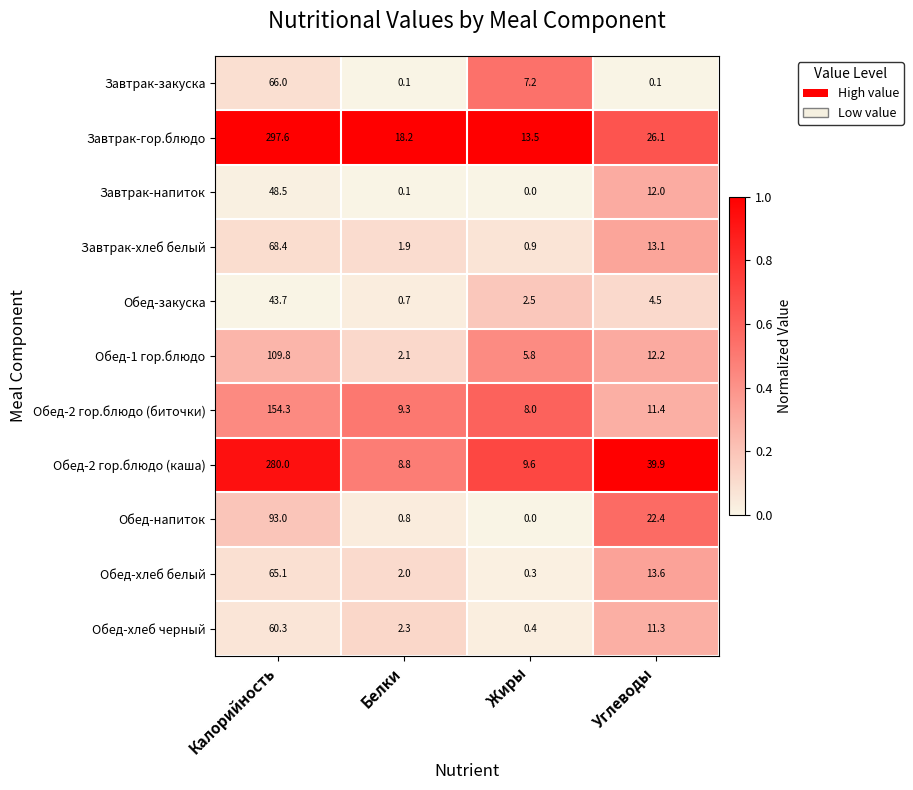

What is the maximum value for Обед-закуска?

43.7